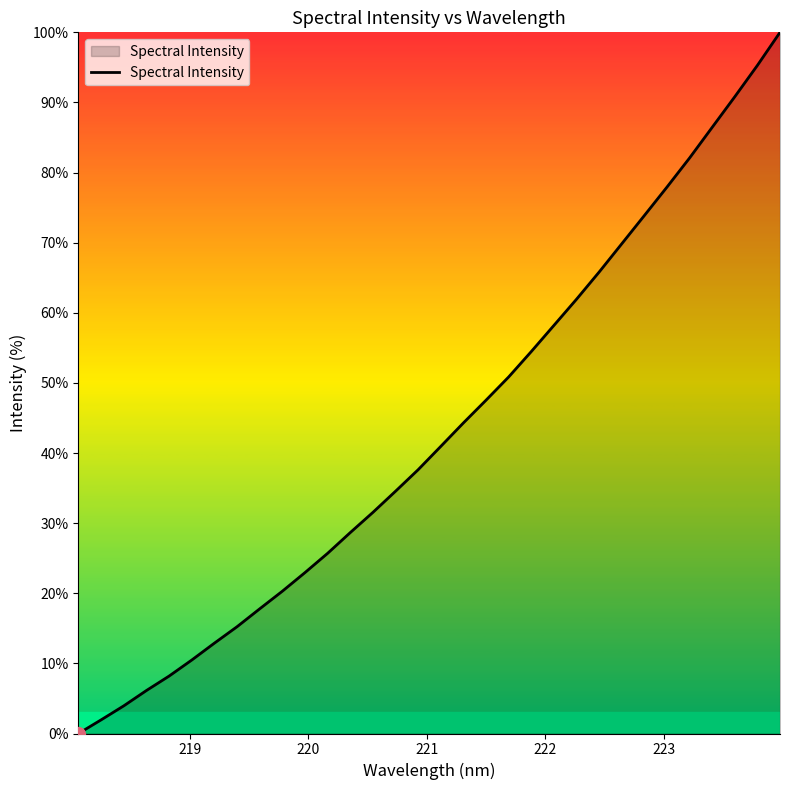

What is the greatest value displayed?

100.0